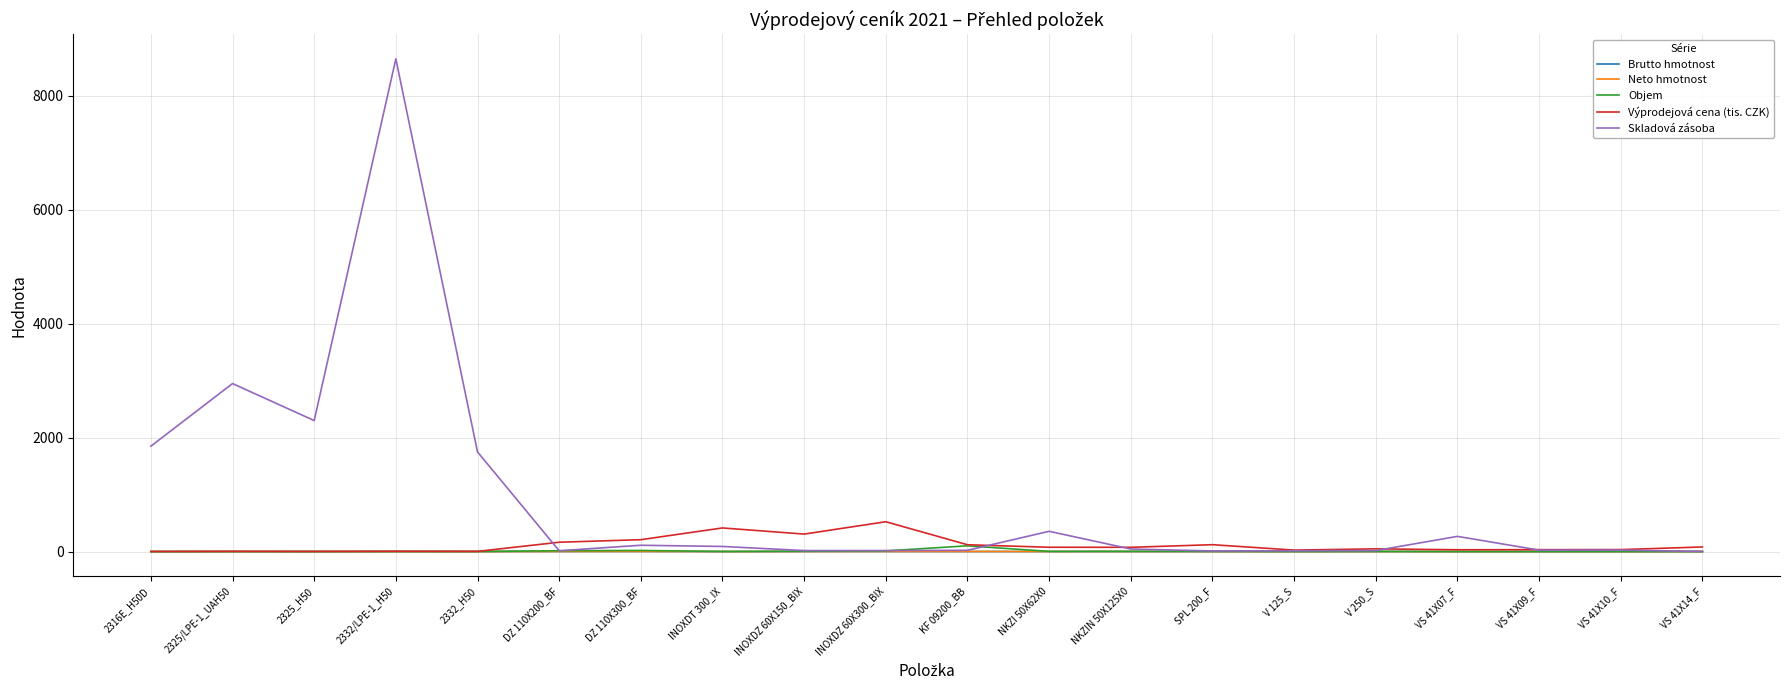

What is the difference between the Výprodejová cena (tis. CZK) values at INOXDZ 60X300_BIX and SPL 200_F?

403.0